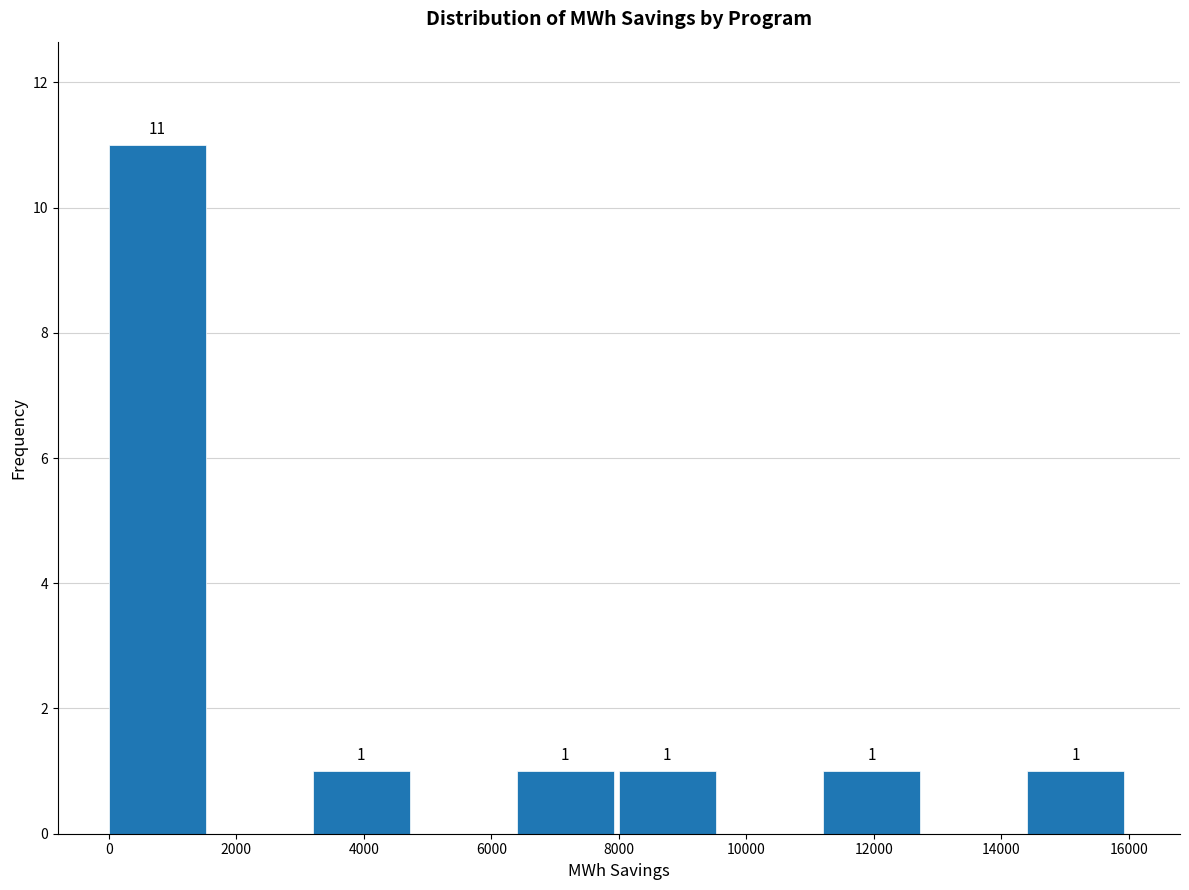

Over which range of the x-axis is the bar tallest?

0 to 1600